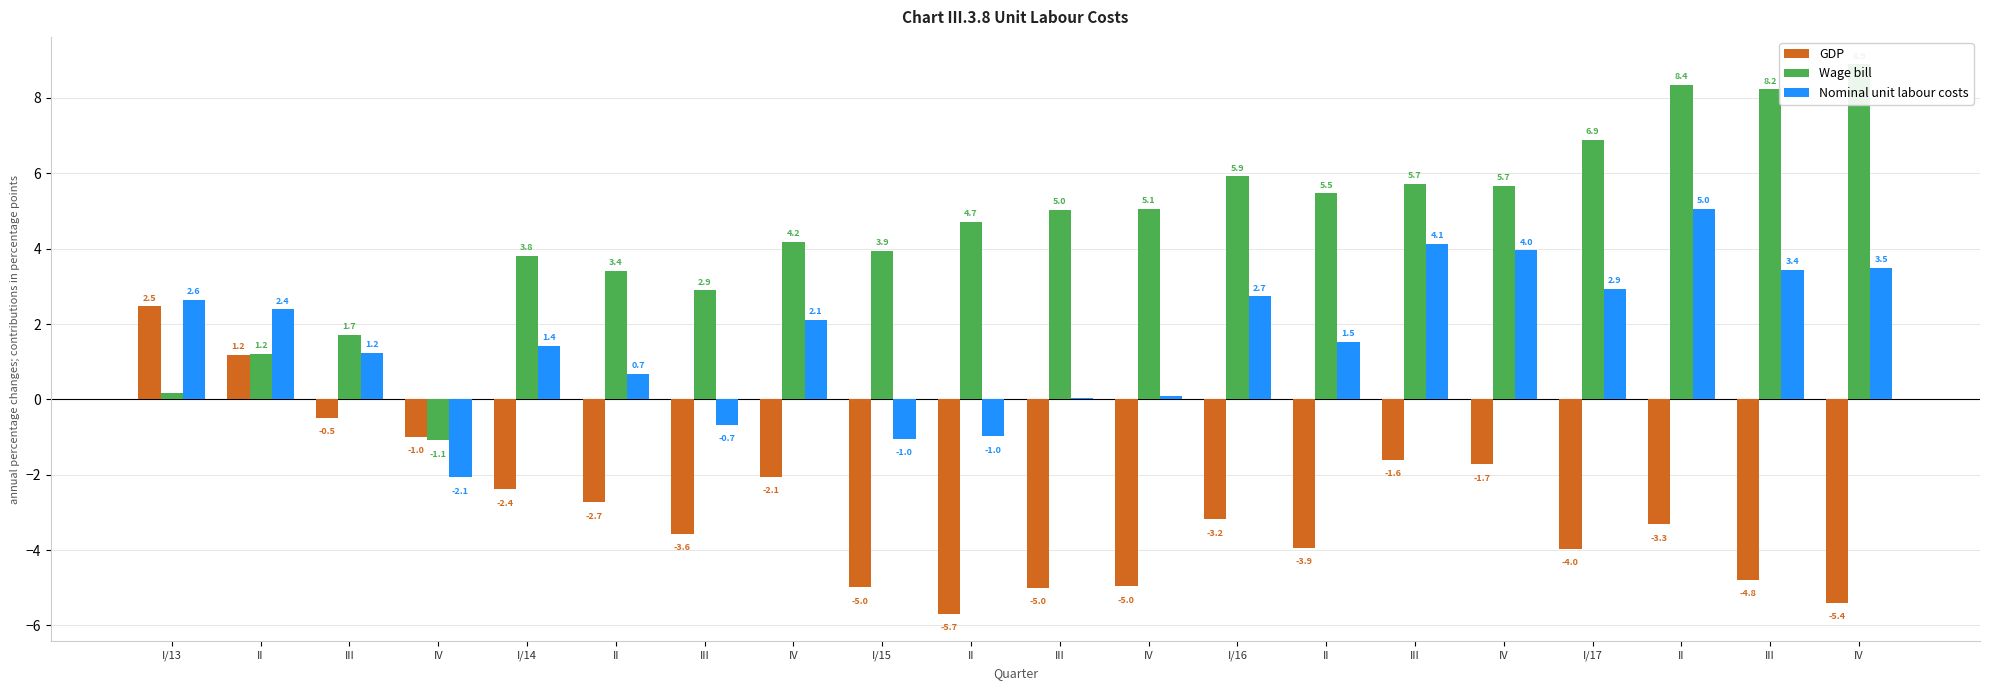

What is the difference between the Nominal unit labour costs values at III and II?

1.5